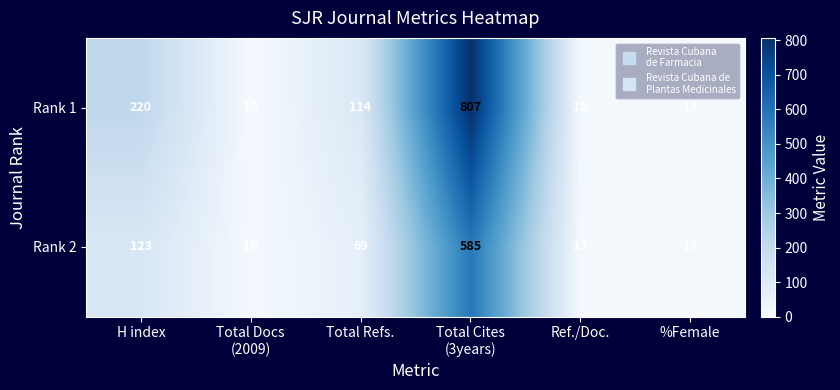

What is the smallest value displayed?

10